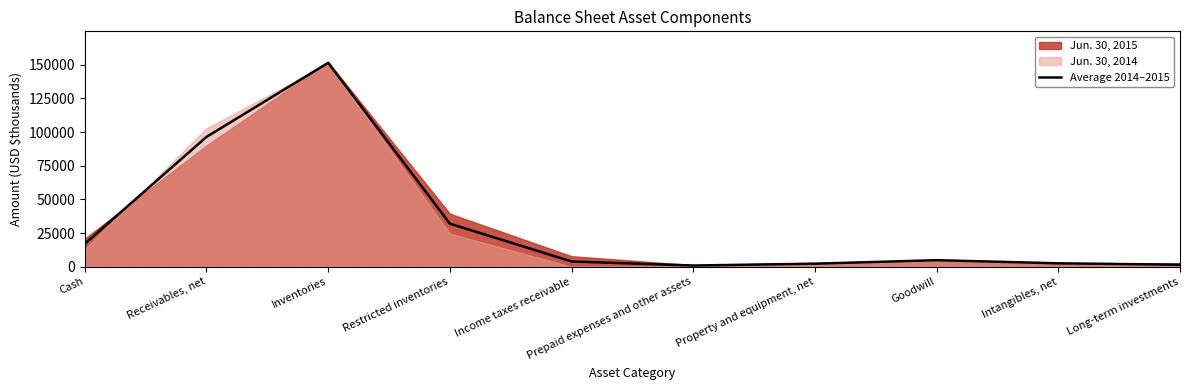

Where is the first local maximum?

Inventories